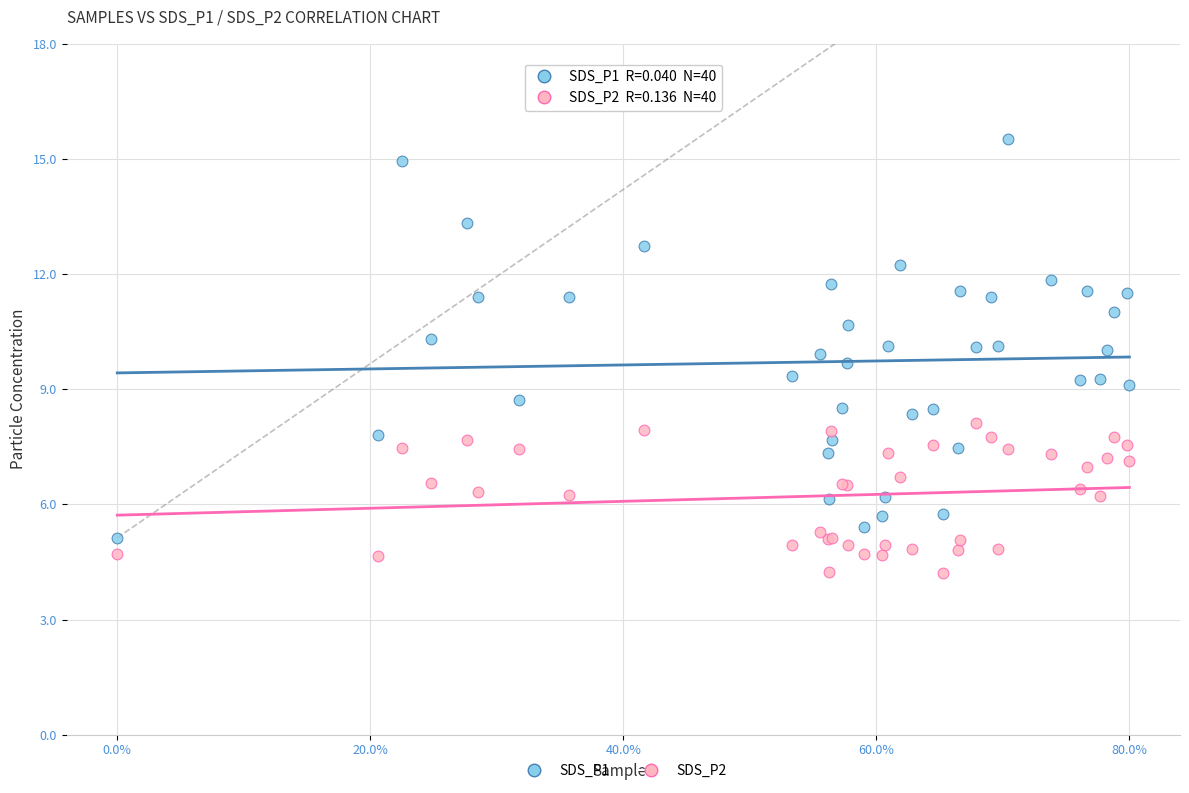

Which series reaches the maximum Y coordinate?

SDS_P1